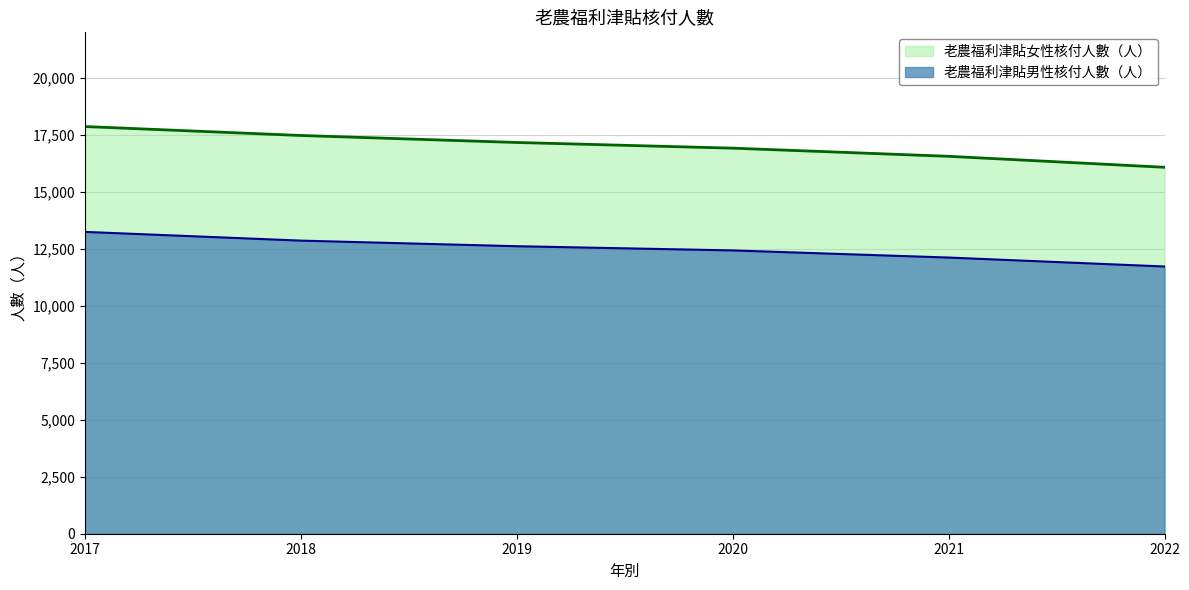

At which category does the chart reach its minimum across all series?

2022